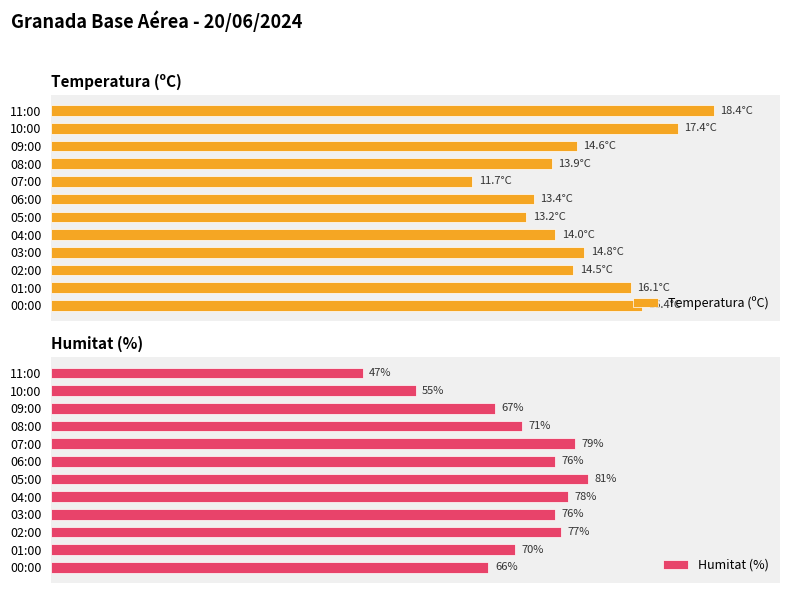

Which category has the lowest value in the Humitat (%) series?

11:00